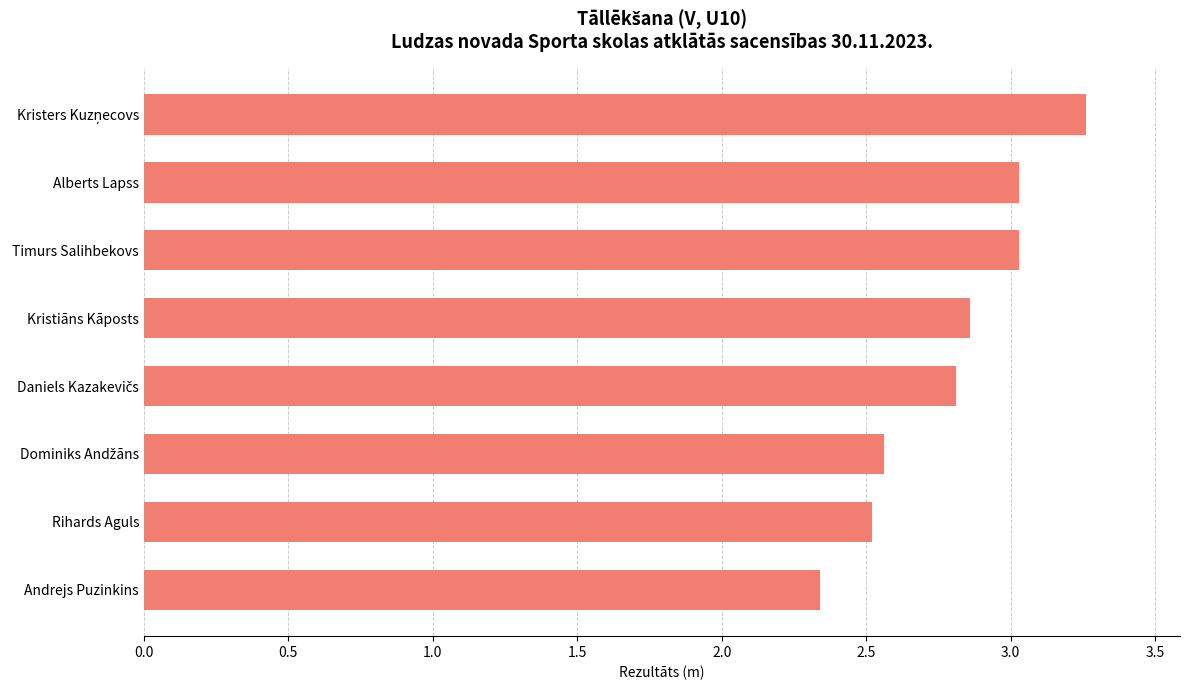

True or false: the data shows 3.0 at Alberts Lapss.

True